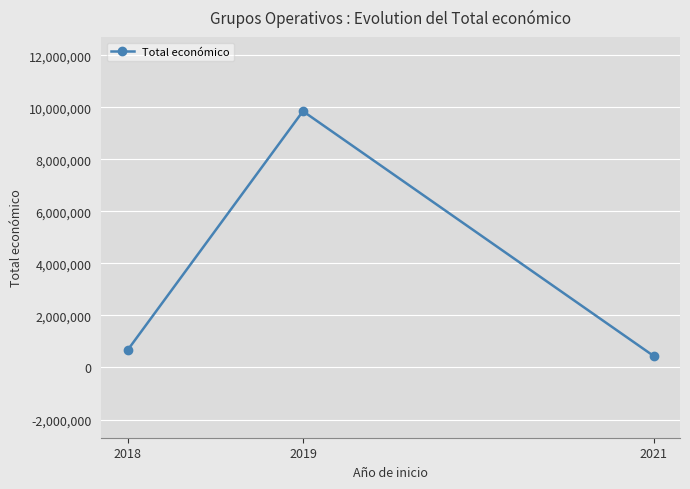

Rank the categories by value from highest to lowest.

2019, 2018, 2021